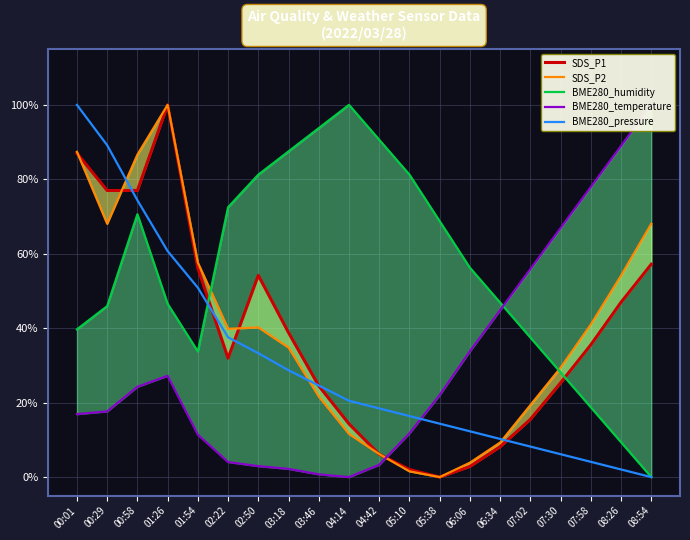

Which category has the highest value across all series?

01:26